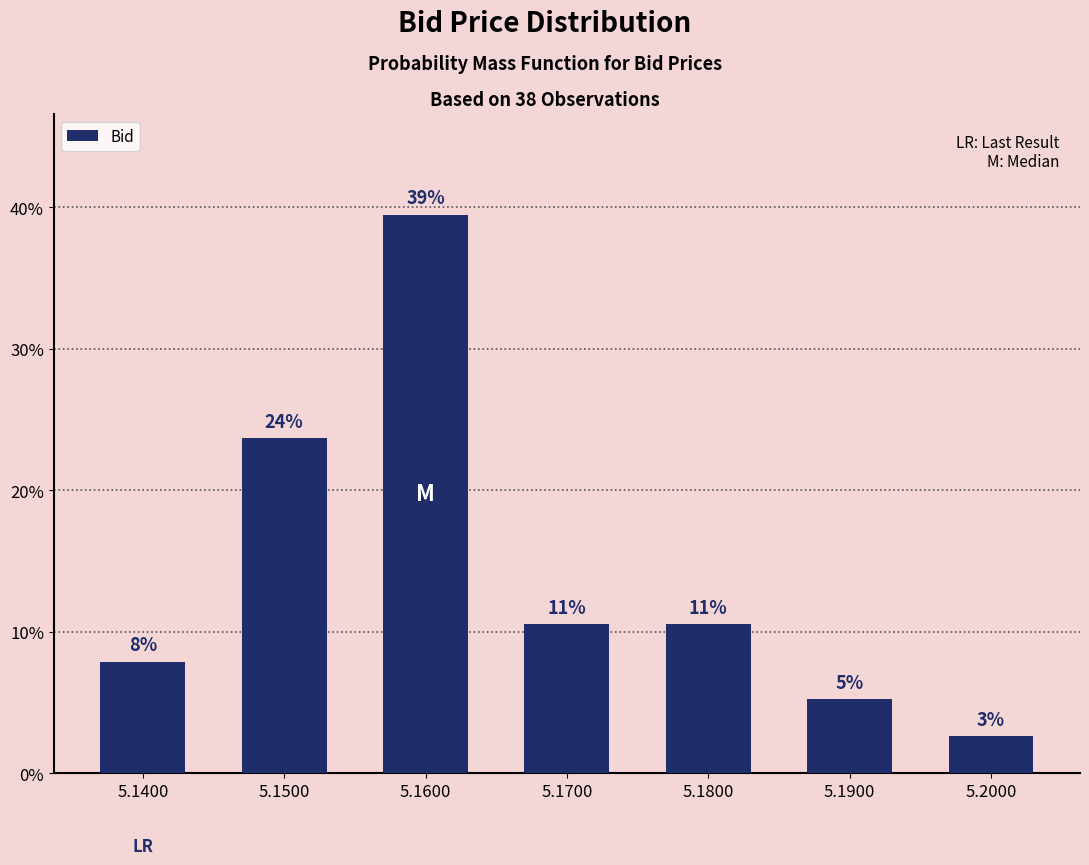

Does the chart contain any negative values?

No